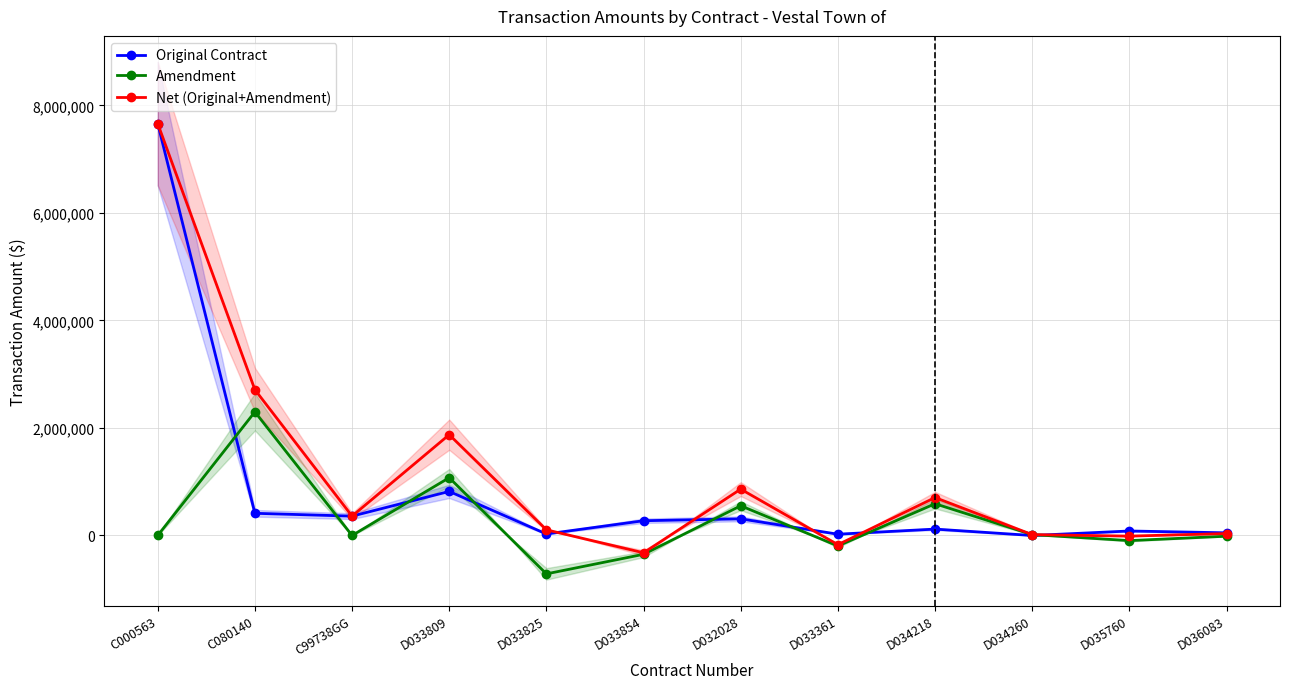

What is the average value of the Original Contract series?

845160.3